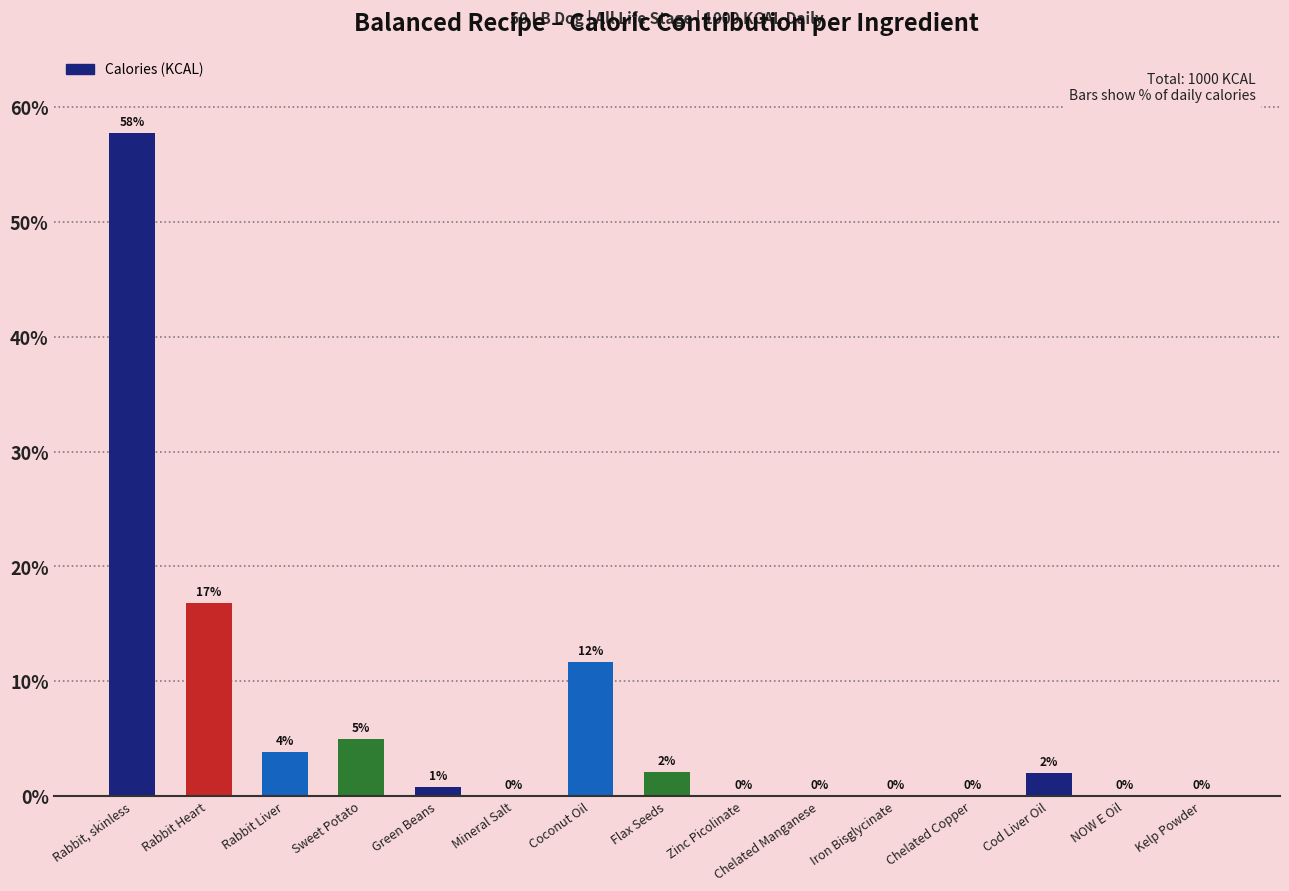

Are the bars horizontal?

No